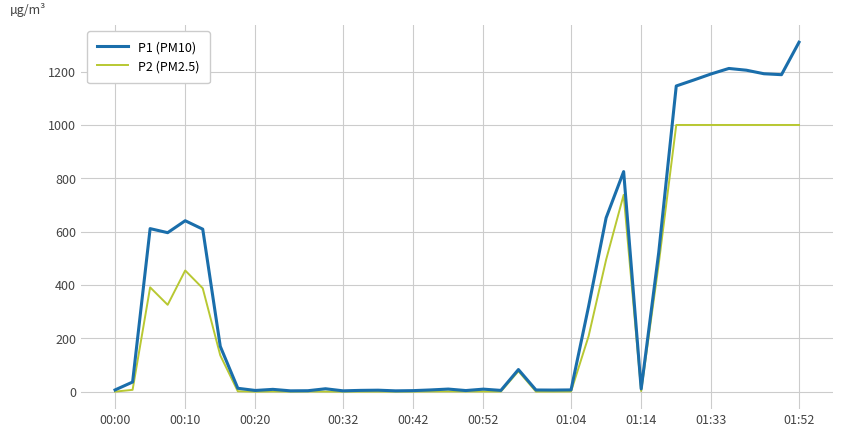

What is the sum of all P2 (PM2.5) values?

11723.4